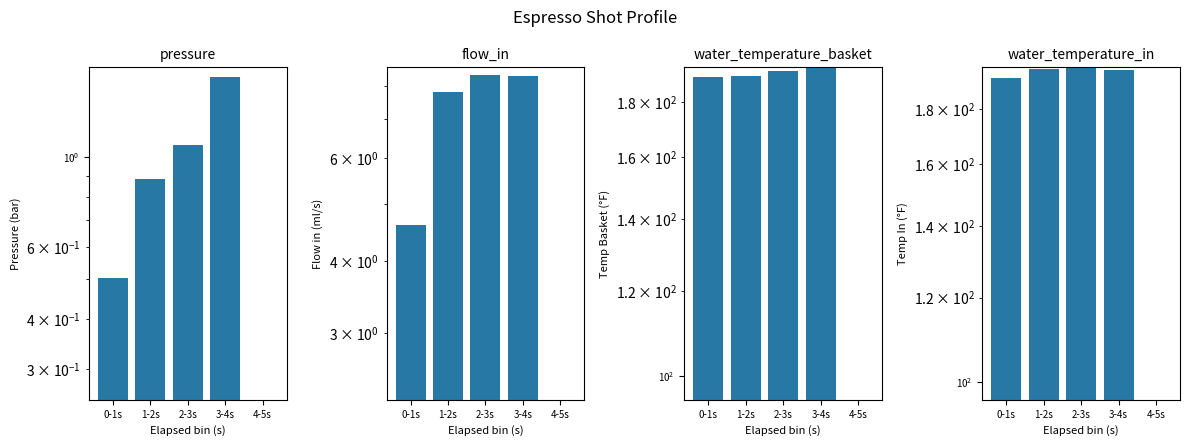

Does the chart contain any negative values?

No